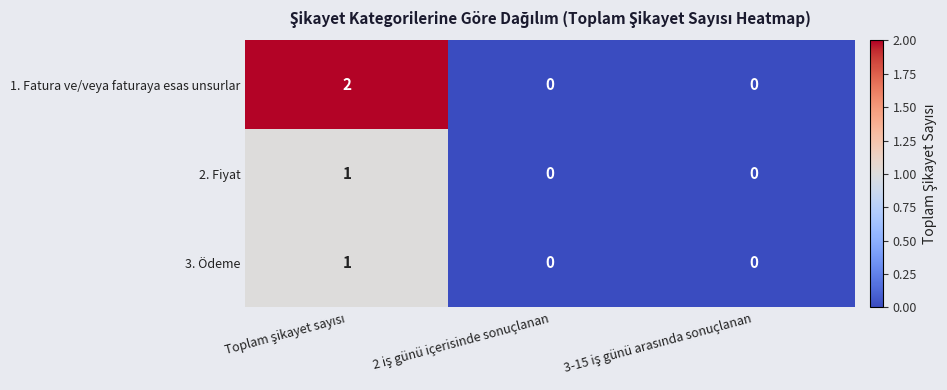

Reading left to right, extract all data points from this chart.

1. Fatura ve/veya faturaya esas unsurlar: 2	0	0
2. Fiyat: 1	0	0
3. Ödeme: 1	0	0